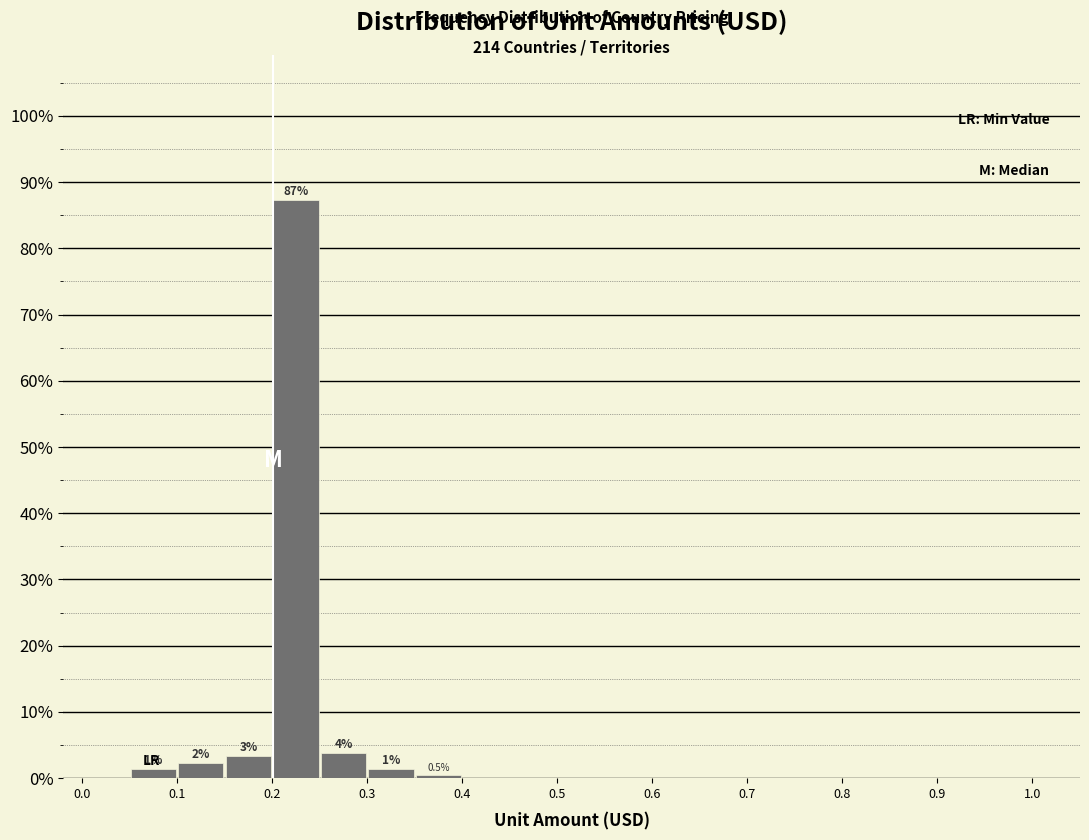

Which range on the x-axis has the tallest bar?

0.20 to 0.25